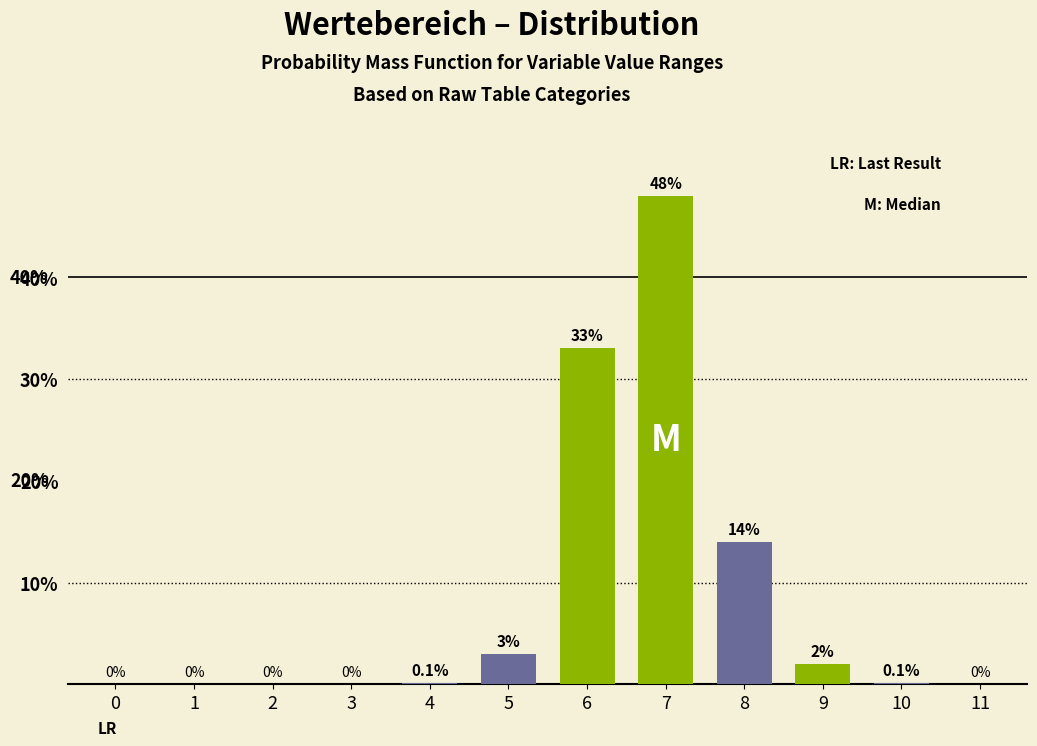

Reading left to right, what are all the values shown in this chart?

0=0.0	1=0.0	2=0.0	3=0.0	4=0.1	5=3.0	6=33.0	7=48.0	8=14.0	9=2.0	10=0.1	11=0.0